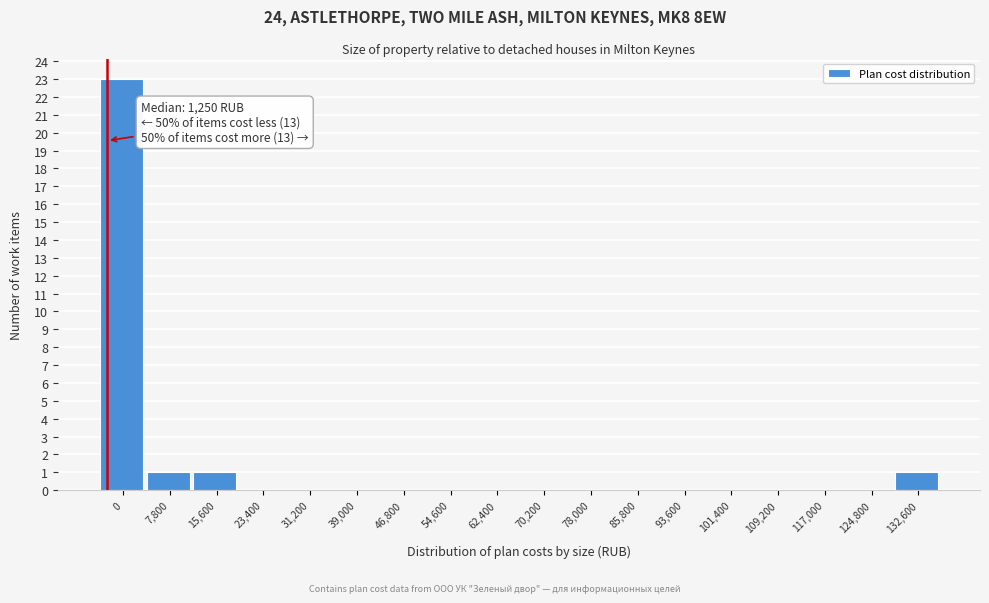

Reading left to right, what are all the values shown in this chart?

0=23	7,800=1	15,600=1	23,400=0	31,200=0	39,000=0	46,800=0	54,600=0	62,400=0	70,200=0	78,000=0	85,800=0	93,600=0	101,400=0	109,200=0	117,000=0	124,800=0	132,600=1